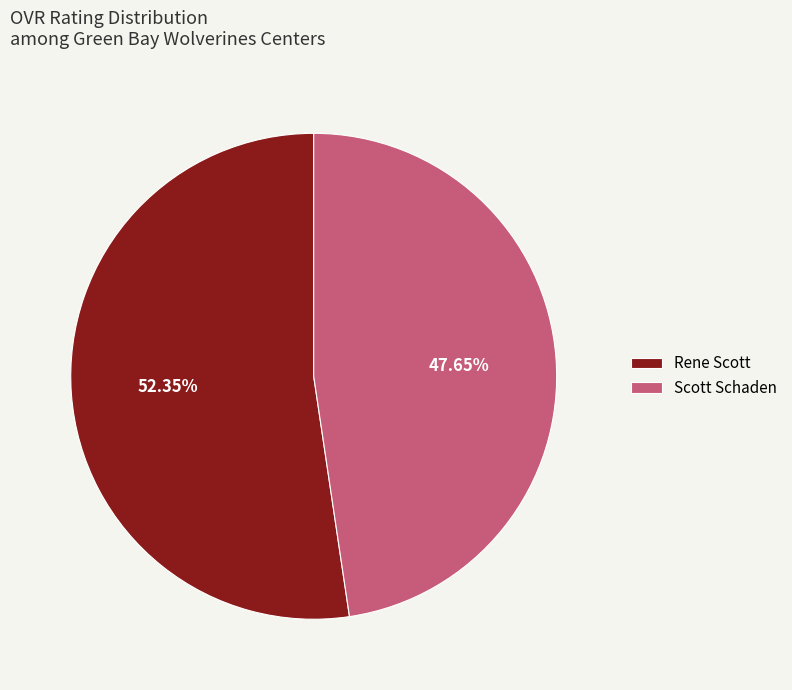

What percentage do Rene Scott and Scott Schaden together represent?

100.0%